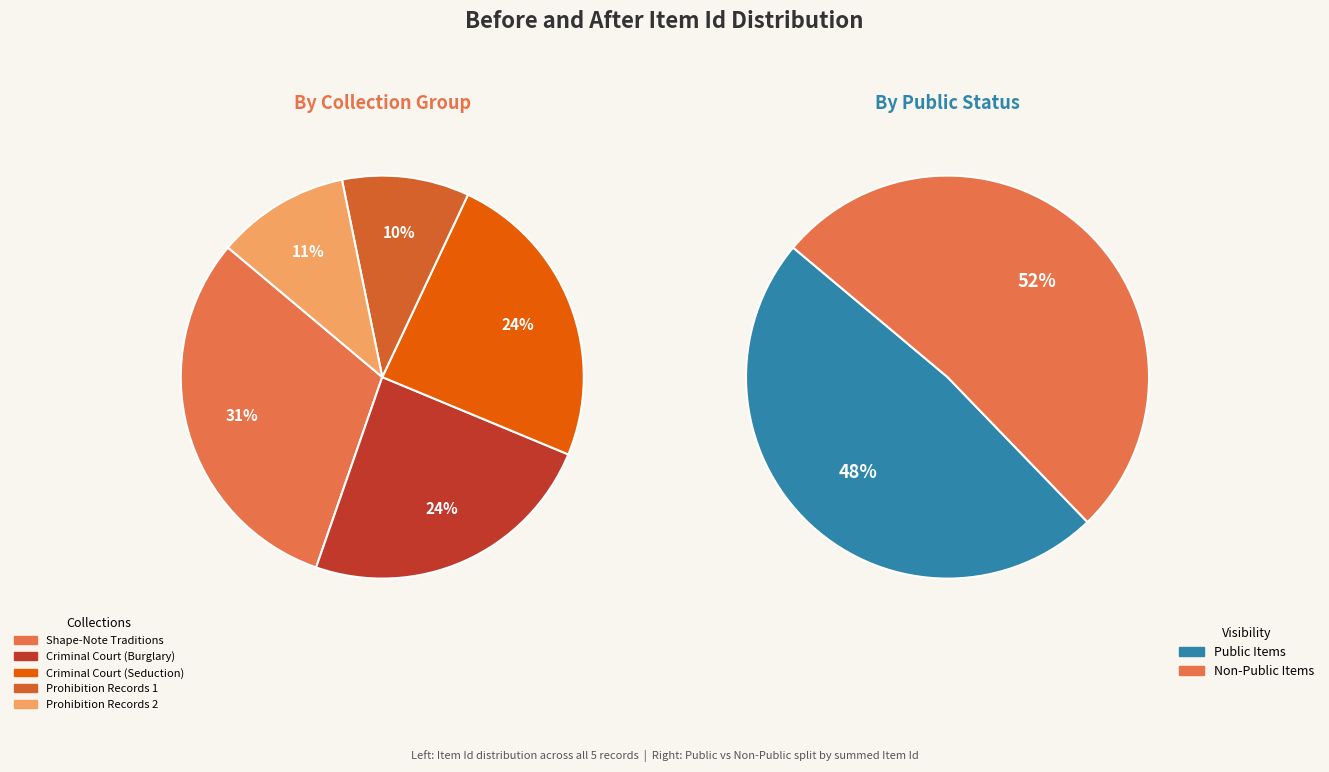

Does Rockingham County Prohibition: RcPr-box1-019 account for over 50% of the chart?

No